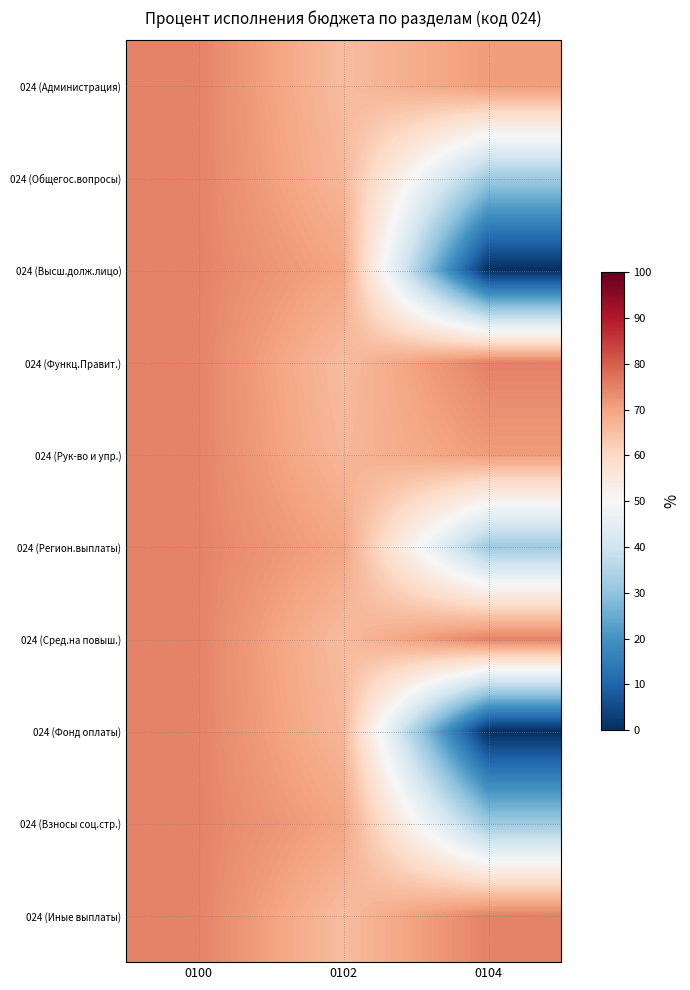

Reading left to right, what are all the values shown in this chart?

024 (Администрация): 0100=74.8	0102=65.6	0104=71.1
024 (Общегос.вопросы): 0100=74.8	0102=66.7	0104=32.0
024 (Высш.долж.лицо): 0100=74.8	0102=69.7	0104=0.0
024 (Функц.Правит.): 0100=74.8	0102=65.6	0104=75.0
024 (Рук-во и упр.): 0100=74.8	0102=66.7	0104=71.1
024 (Регион.выплаты): 0100=74.8	0102=69.7	0104=32.0
024 (Сред.на повыш.): 0100=74.8	0102=65.6	0104=75.0
024 (Фонд оплаты): 0100=74.8	0102=66.7	0104=0.0
024 (Взносы соц.стр.): 0100=74.8	0102=69.7	0104=32.0
024 (Иные выплаты): 0100=74.8	0102=65.6	0104=75.0